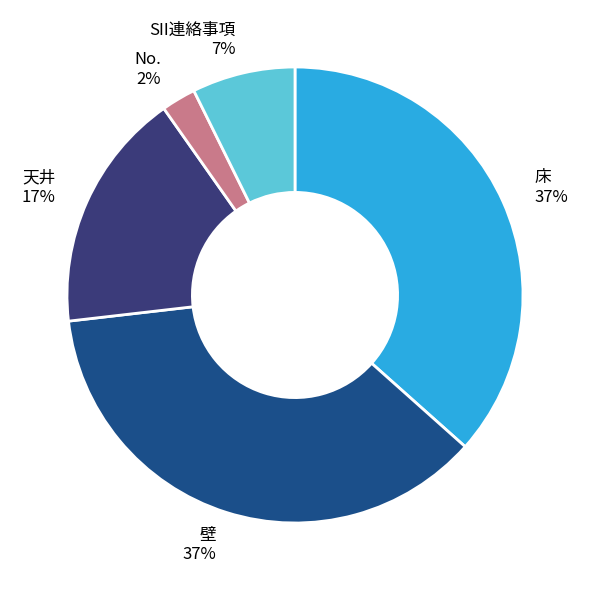

Does 壁 account for over 50% of the chart?

No